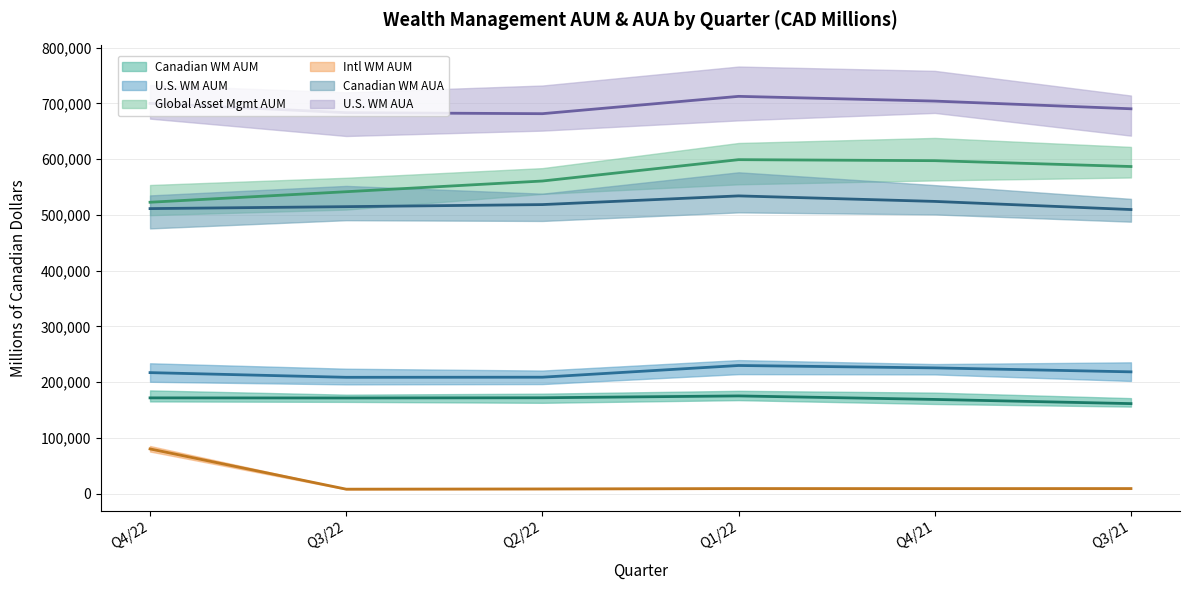

At which category is the sum across all series the highest?

Q1/22